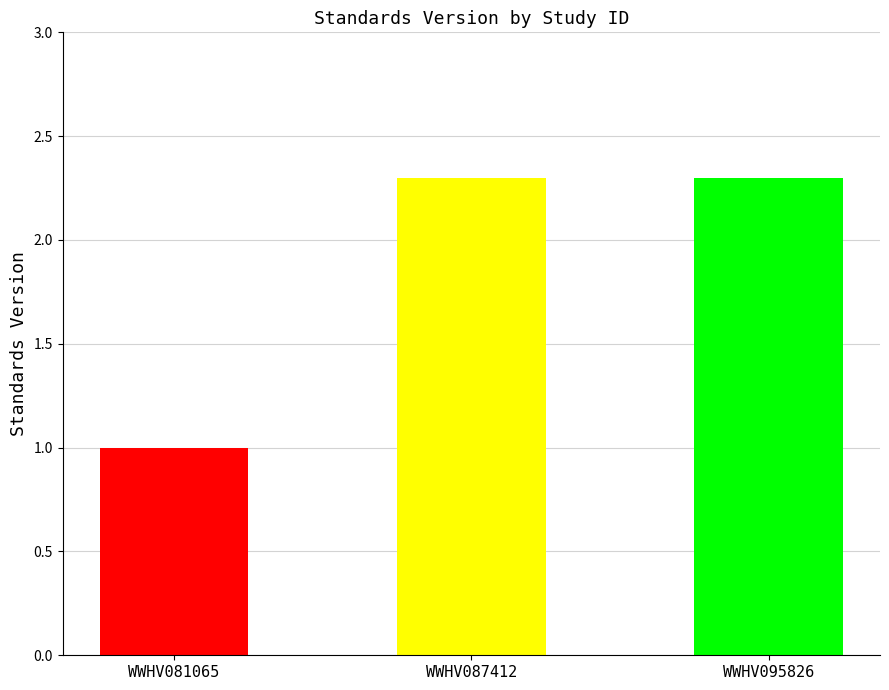

Reading left to right, transcribe all the data shown in this chart.

1.0	2.3	2.3